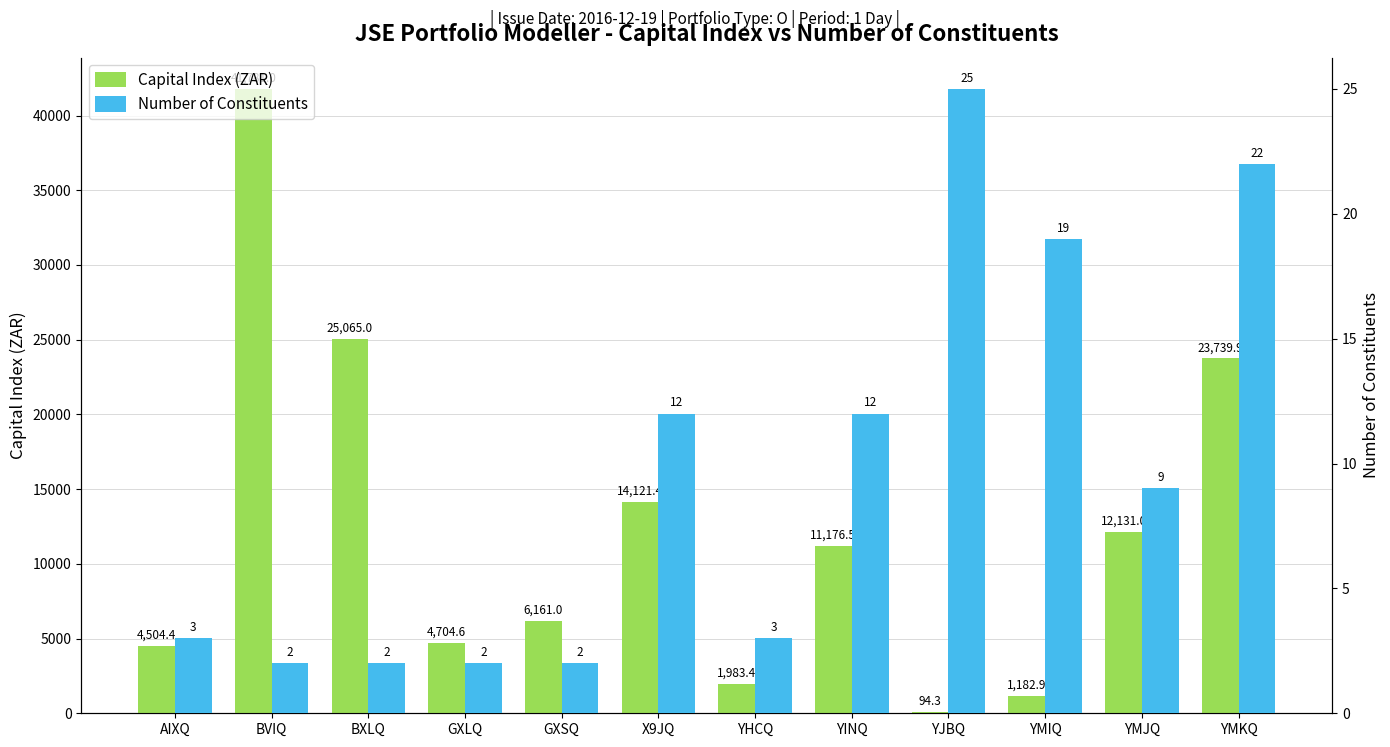

Which series has the widest spread of values?

Capital Index (ZAR)